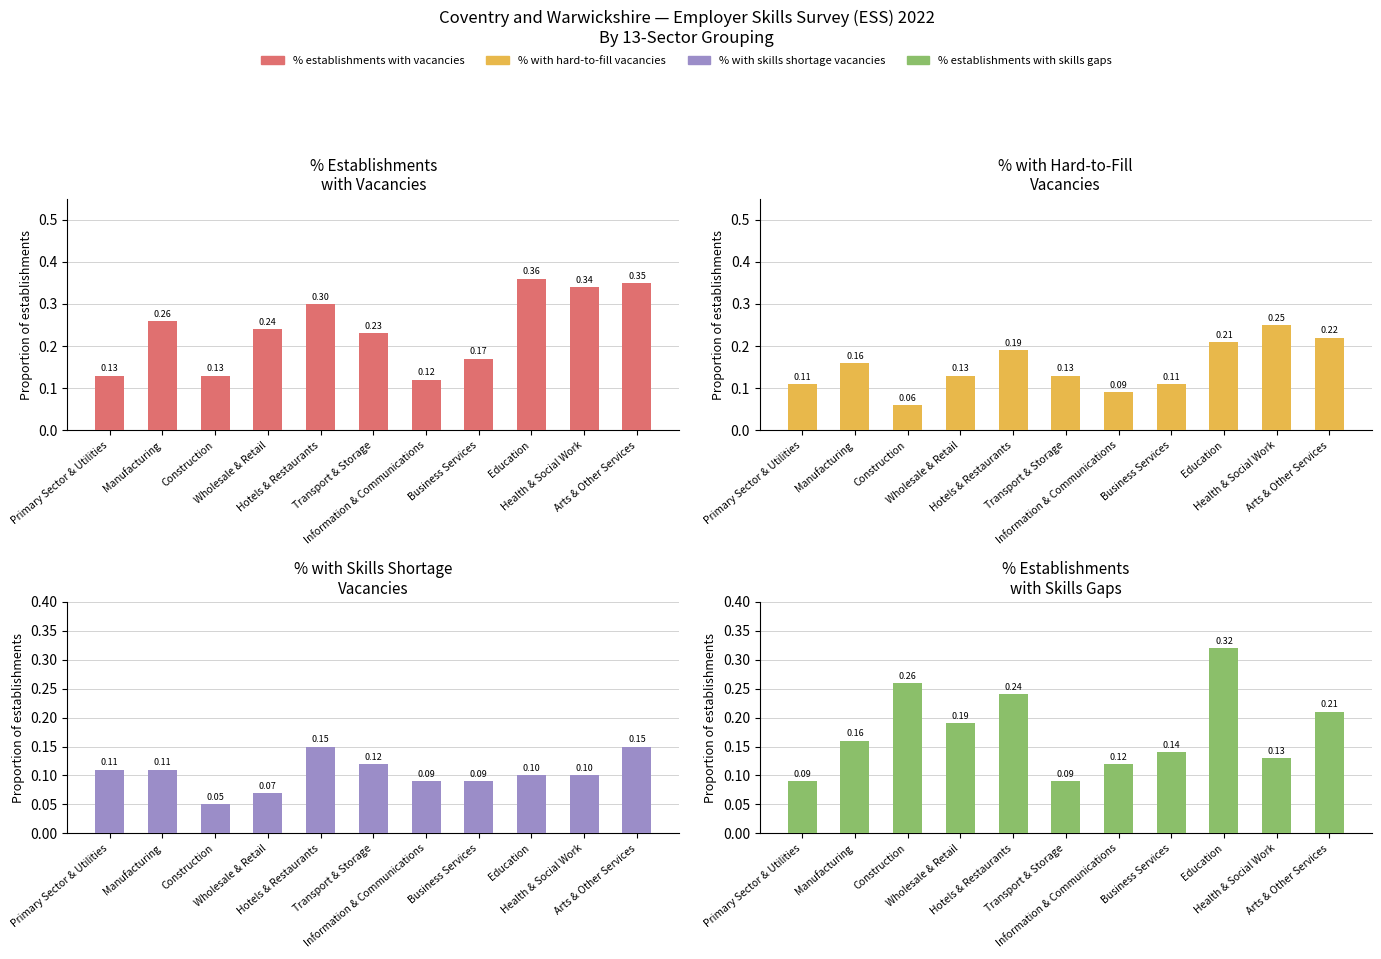

Reading left to right, list all the values displayed in this chart.

% establishments with vacancies: Primary Sector & Utilities=0.1	Manufacturing=0.3	Construction=0.1	Wholesale & Retail=0.2	Hotels & Restaurants=0.3	Transport & Storage=0.2	Information & Communications=0.1	Business Services=0.2	Education=0.4	Health & Social Work=0.3	Arts & Other Services=0.3
% with hard-to-fill vacancies: Primary Sector & Utilities=0.1	Manufacturing=0.2	Construction=0.1	Wholesale & Retail=0.1	Hotels & Restaurants=0.2	Transport & Storage=0.1	Information & Communications=0.1	Business Services=0.1	Education=0.2	Health & Social Work=0.2	Arts & Other Services=0.2
% with skills shortage vacancies: Primary Sector & Utilities=0.1	Manufacturing=0.1	Construction=0.1	Wholesale & Retail=0.1	Hotels & Restaurants=0.1	Transport & Storage=0.1	Information & Communications=0.1	Business Services=0.1	Education=0.1	Health & Social Work=0.1	Arts & Other Services=0.1
% establishments with skills gaps: Primary Sector & Utilities=0.1	Manufacturing=0.2	Construction=0.3	Wholesale & Retail=0.2	Hotels & Restaurants=0.2	Transport & Storage=0.1	Information & Communications=0.1	Business Services=0.1	Education=0.3	Health & Social Work=0.1	Arts & Other Services=0.2